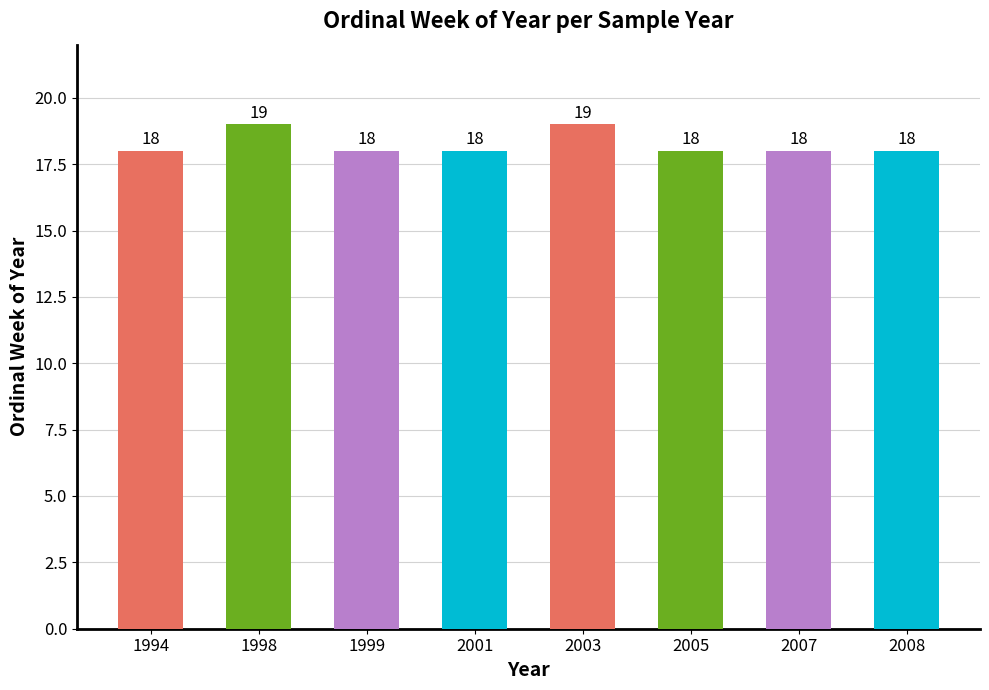

Is it true that the value at 2001 is 18?

True